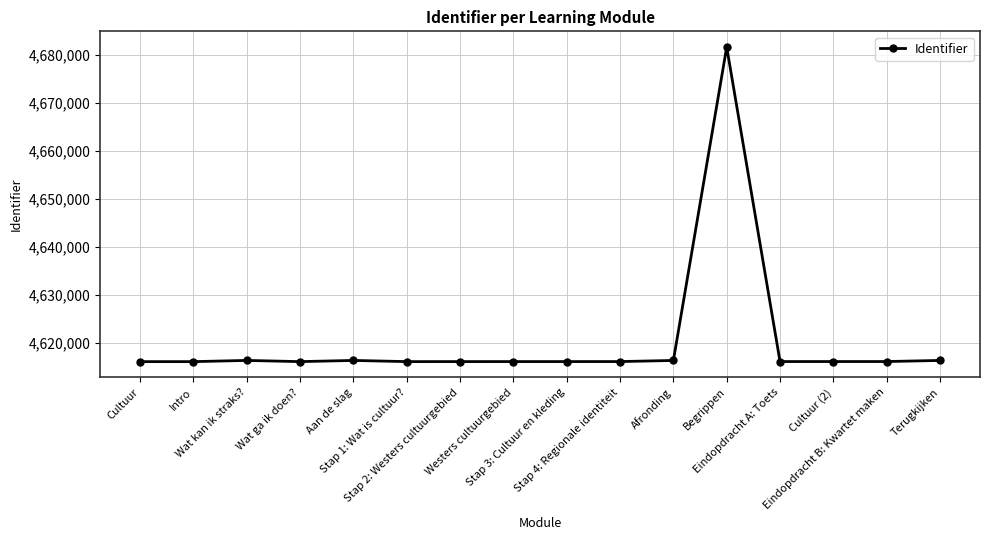

What is the value of the 5th point from the left?

4616368